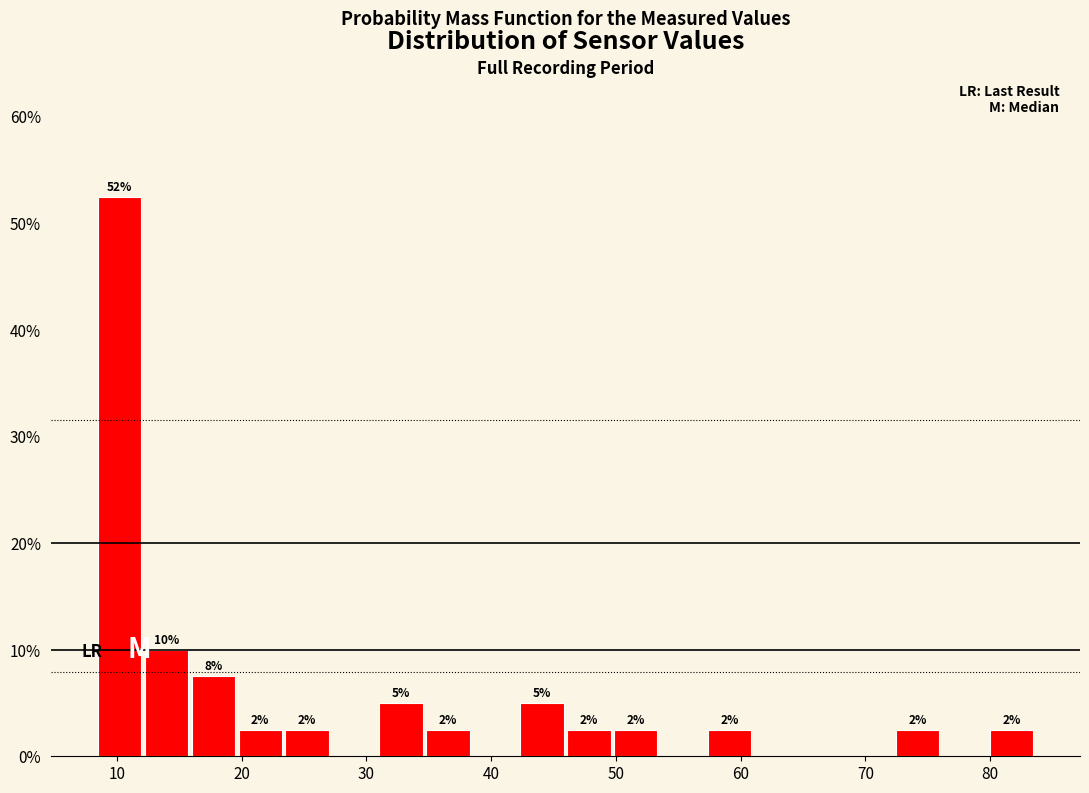

Around what value on the x-axis is the tallest bar? Give the approximate position of its centre, as read against the axis.

10